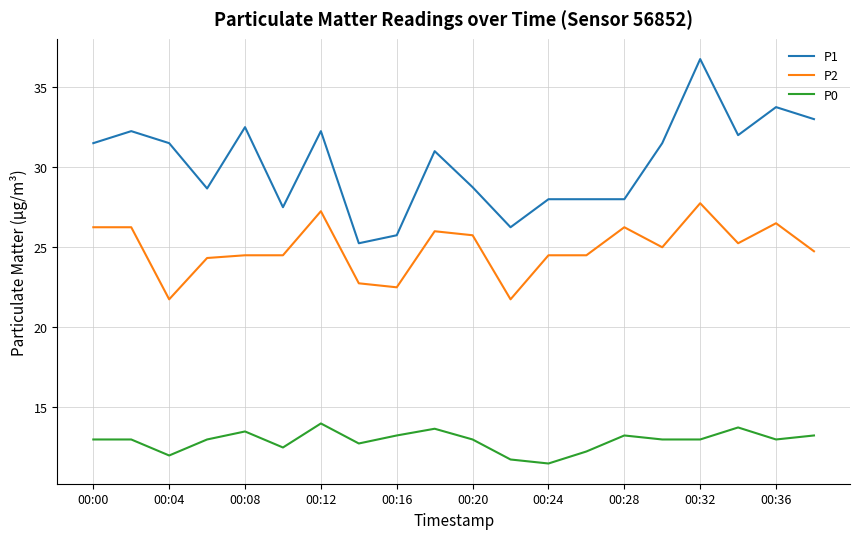

What is the difference between the second highest and second lowest values in the P0 series?

2.0